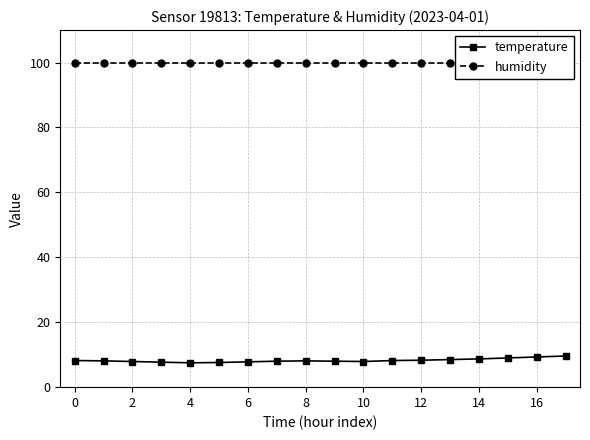

Reading right to left, transcribe all the data shown in this chart.

temperature: 9.6	9.3	9.0	8.7	8.5	8.3	8.2	7.9	8.0	8.1	8.0	7.8	7.6	7.5	7.7	7.9	8.1	8.2
humidity: 99.9	99.9	99.9	99.9	99.9	99.9	99.9	99.9	99.9	99.9	99.9	99.9	99.9	99.9	99.9	99.9	99.9	99.9